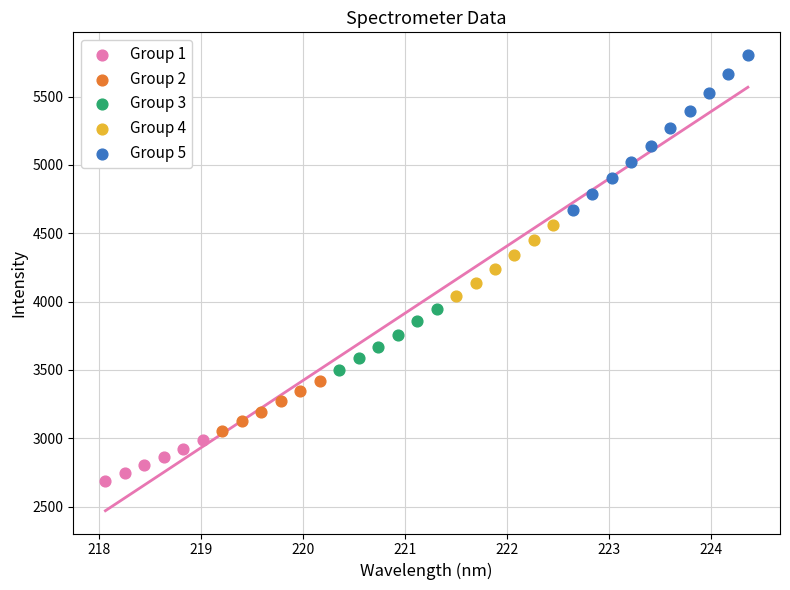

Which series reaches the minimum Y coordinate?

Group 1